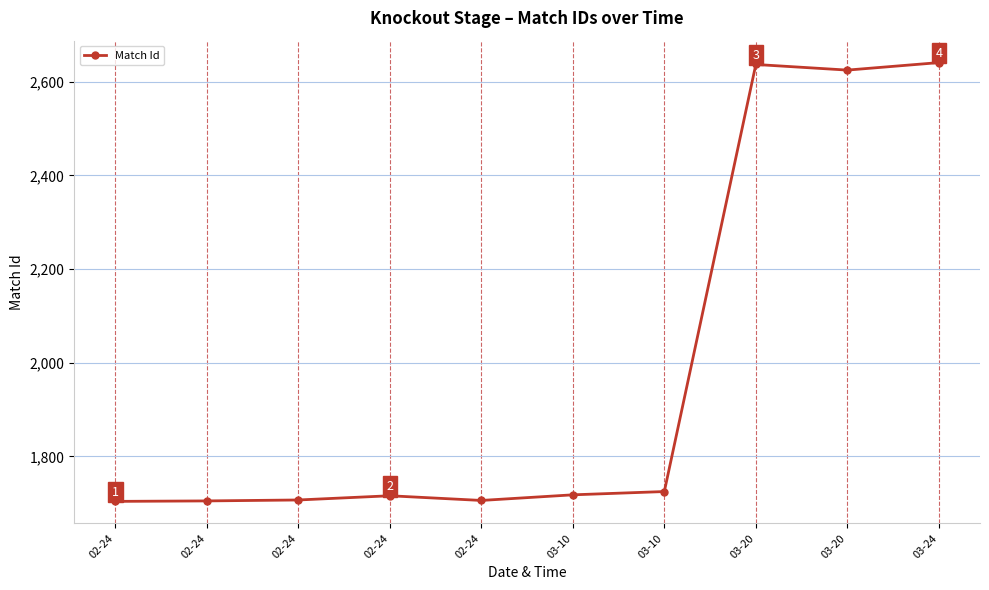

How many values are below 1718?

5